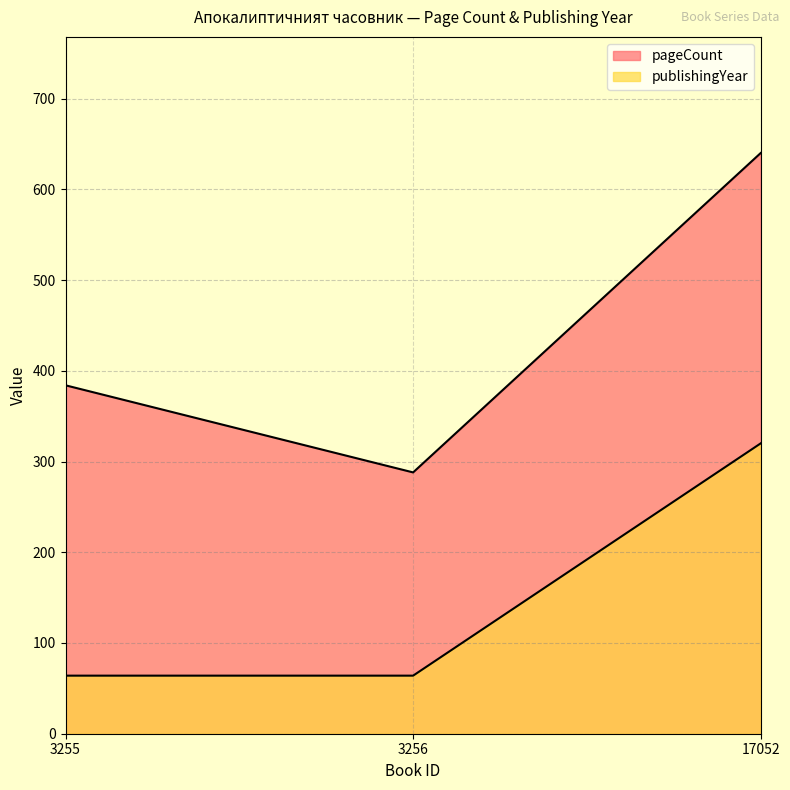

What are all the series names shown in the legend?

pageCount, publishingYear